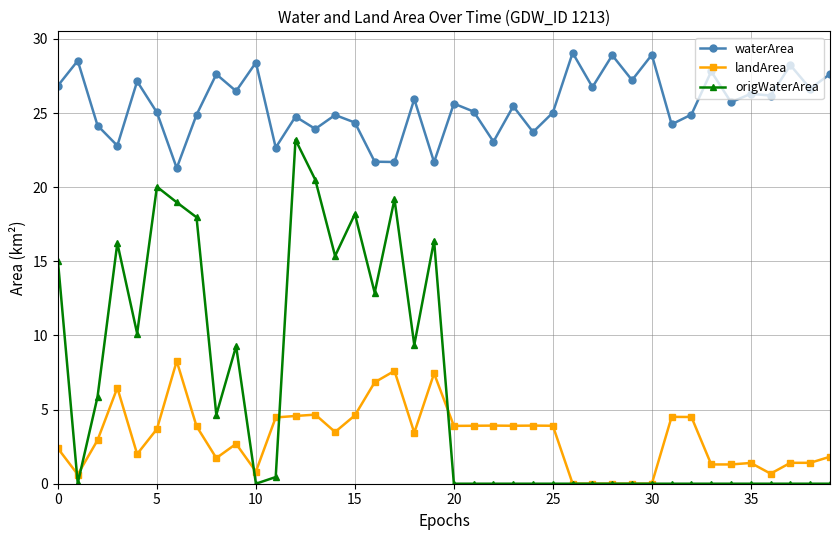

Which series has the widest spread of values?

origWaterArea